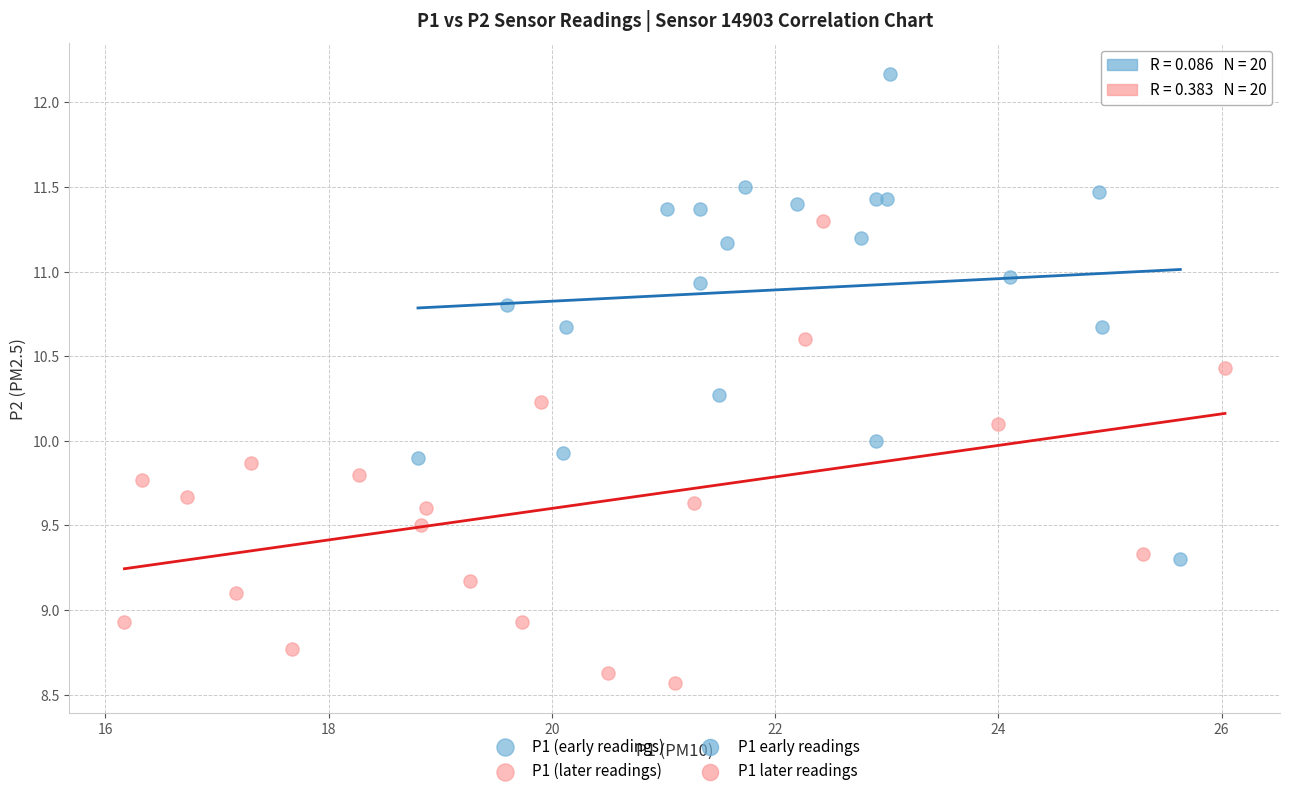

Which series contains the highest Y value?

P1 (early readings)